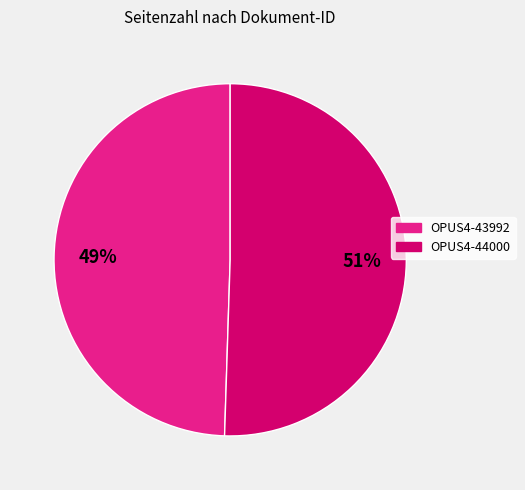

Combined, do OPUS4-43992 and OPUS4-44000 account for over 50%?

Yes